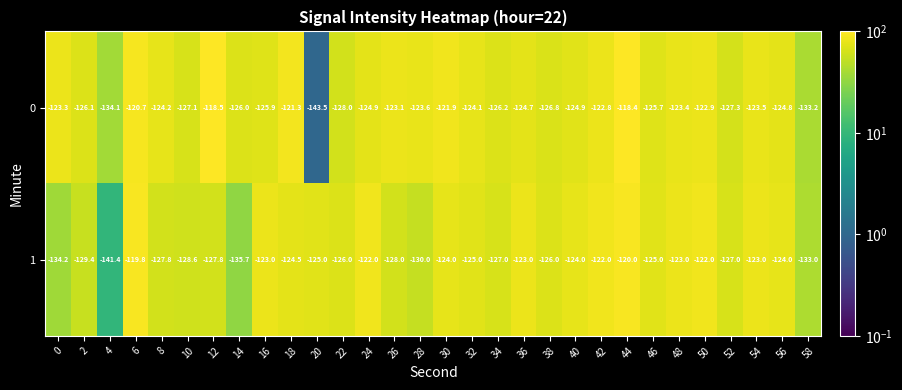

What is the difference between the maximum and second lowest values in the 0 series?

15.7